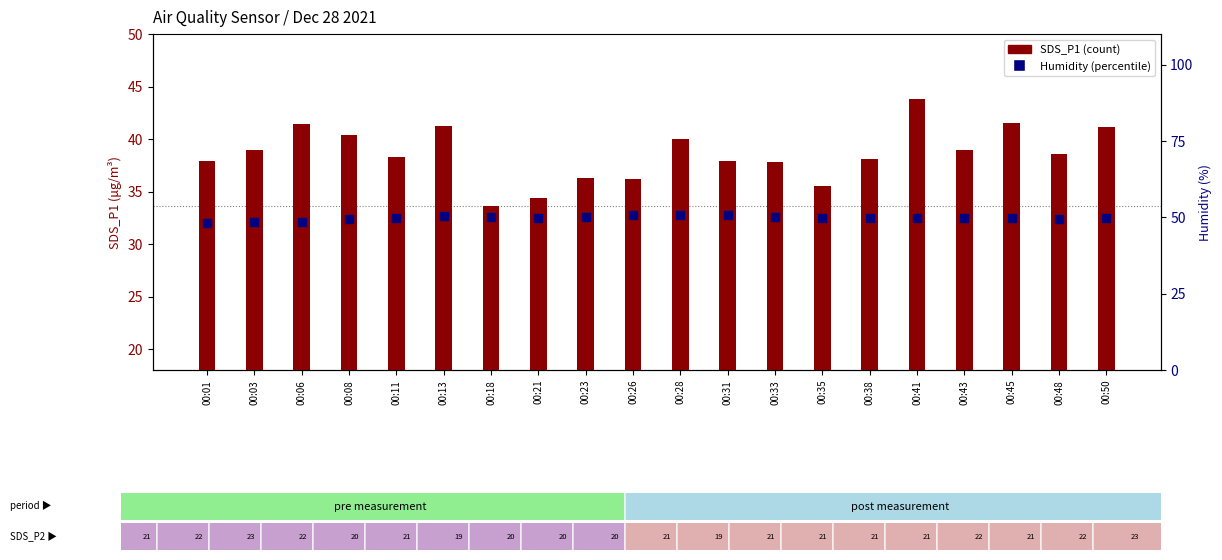

What is the total value across all series at 00:31?

88.6